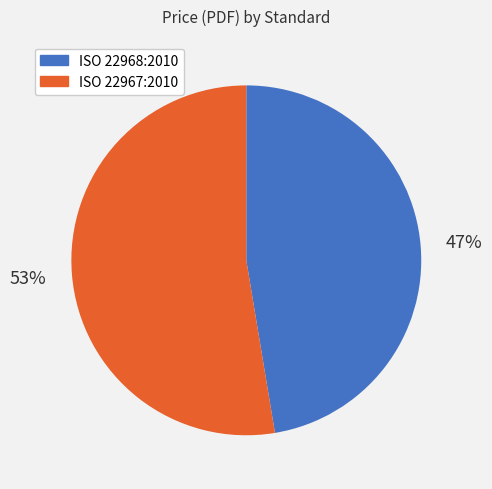

Do ISO 22968:2010 and ISO 22967:2010 together represent more than half of the pie?

Yes